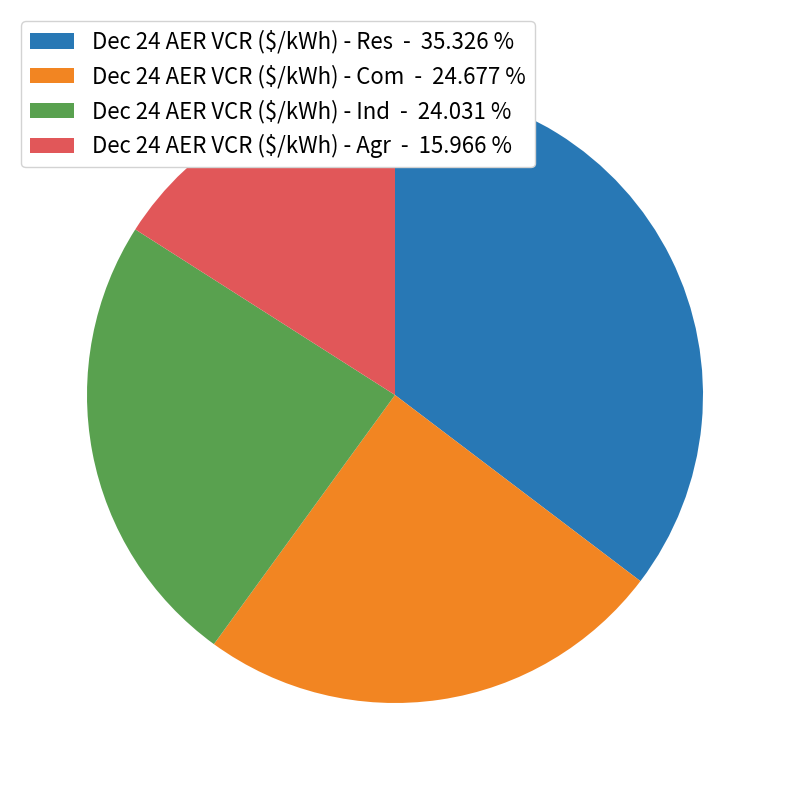

True or false: Dec 24 AER VCR ($/kWh) - Res accounts for 21% of the total.

False